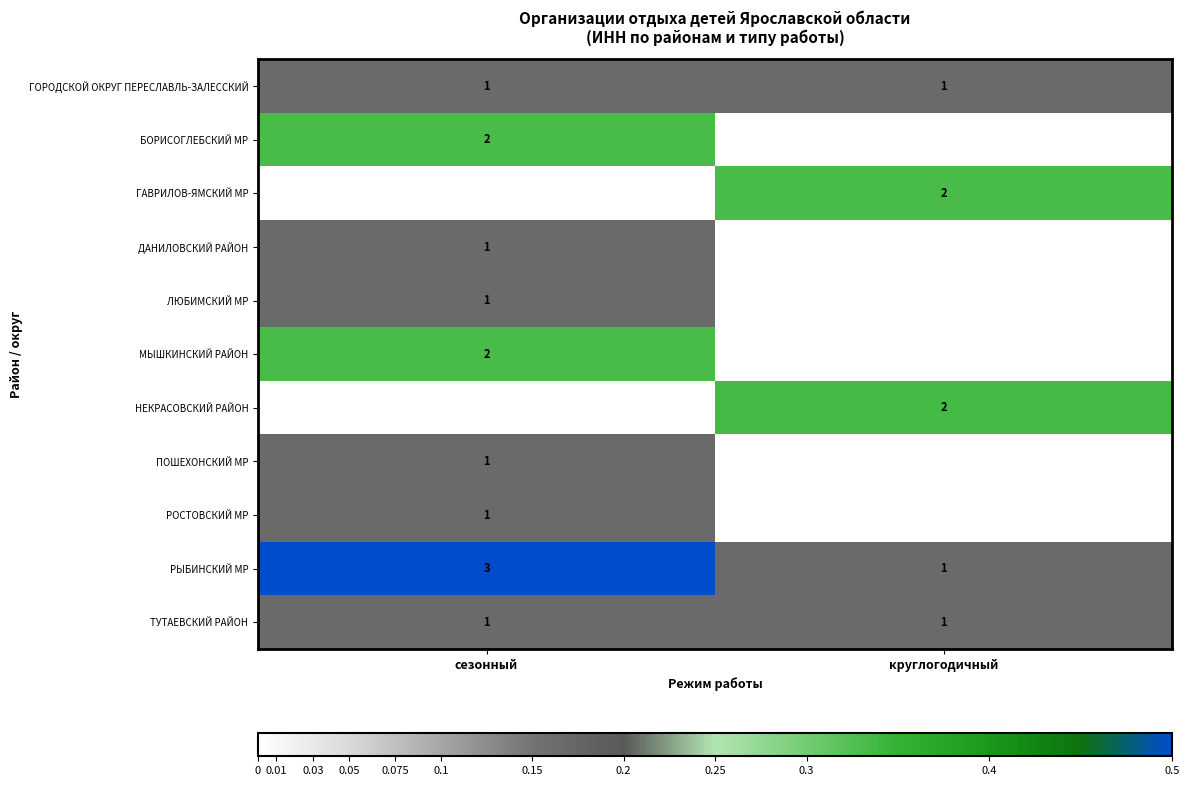

True or false: ЛЮБИМСКИЙ МР has a value of 1 at сезонный.

True